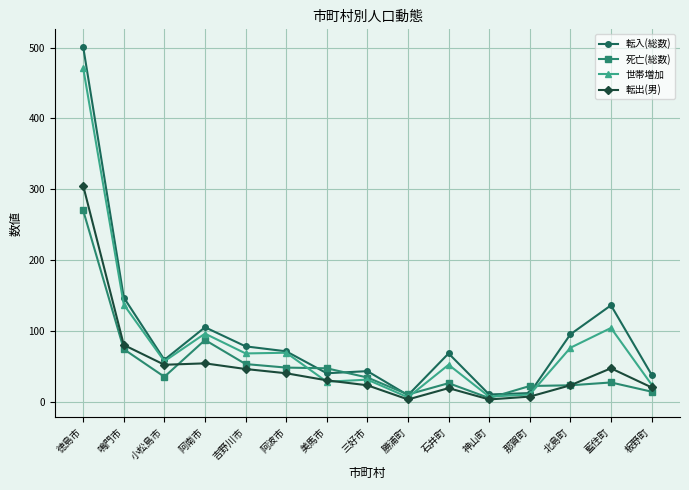

The 転入(総数) series shows 106 at 小松島市. True or false?

False